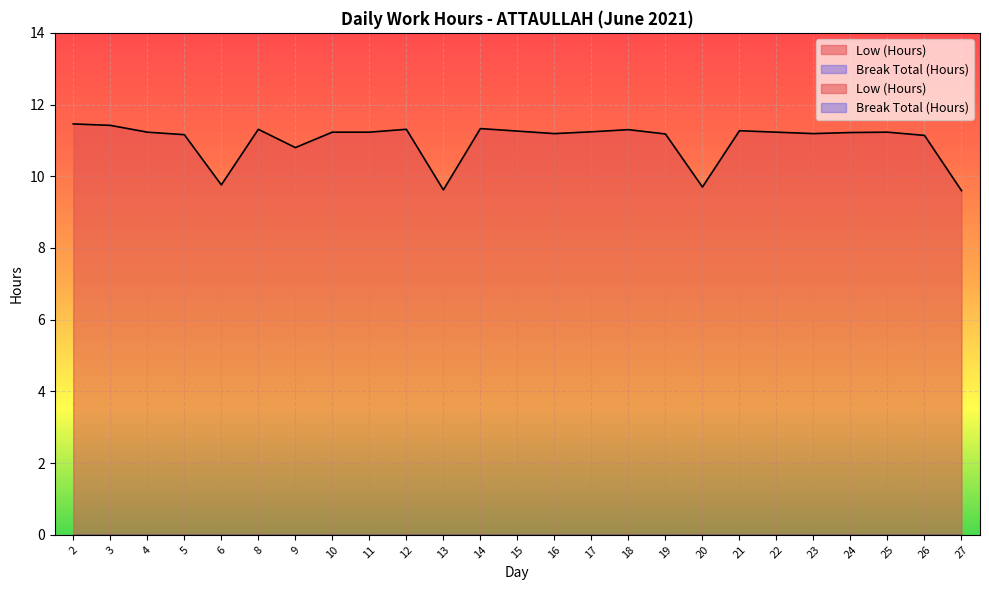

Is it true that the value at 3 is 11.4?

True